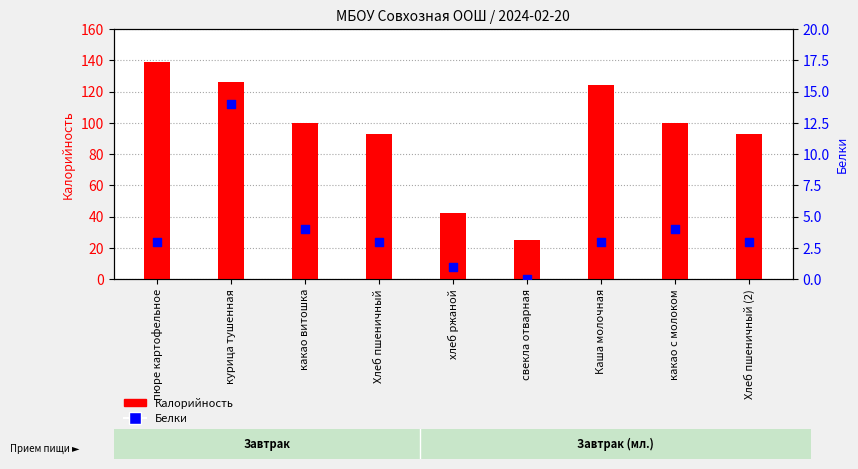

Which series has the widest spread of Y values?

Калорийность